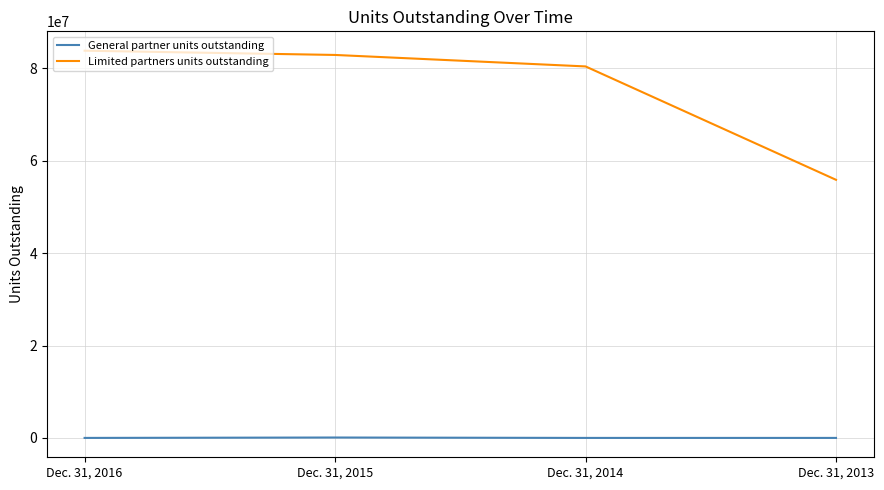

What is the maximum value shown in the chart?

83827920